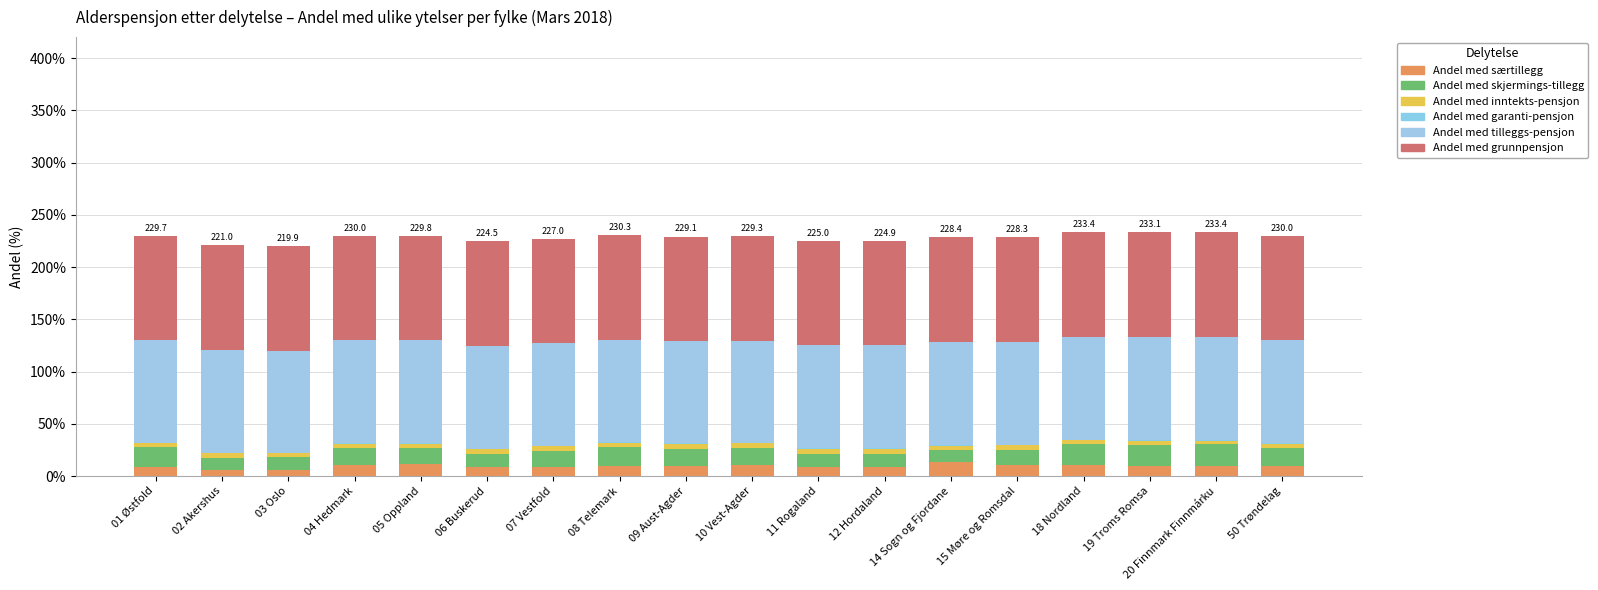

Are the bars grouped side by side (vs. stacked)?

No